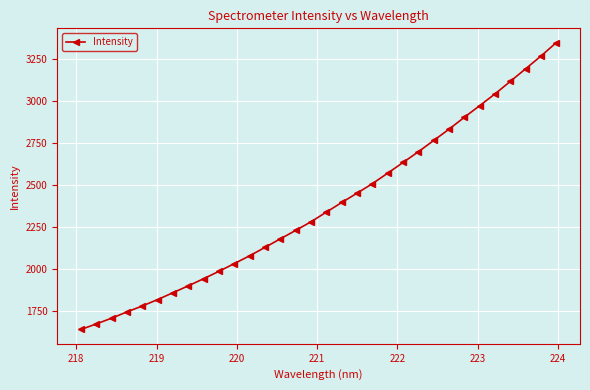

How many values are below 2337?

16